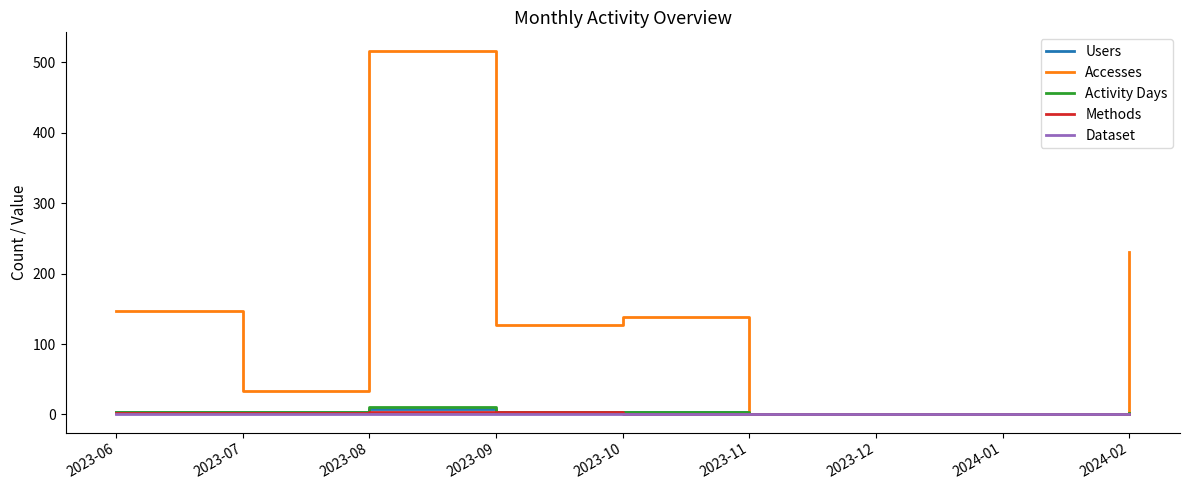

Is this an area chart (filled region under the line)?

No